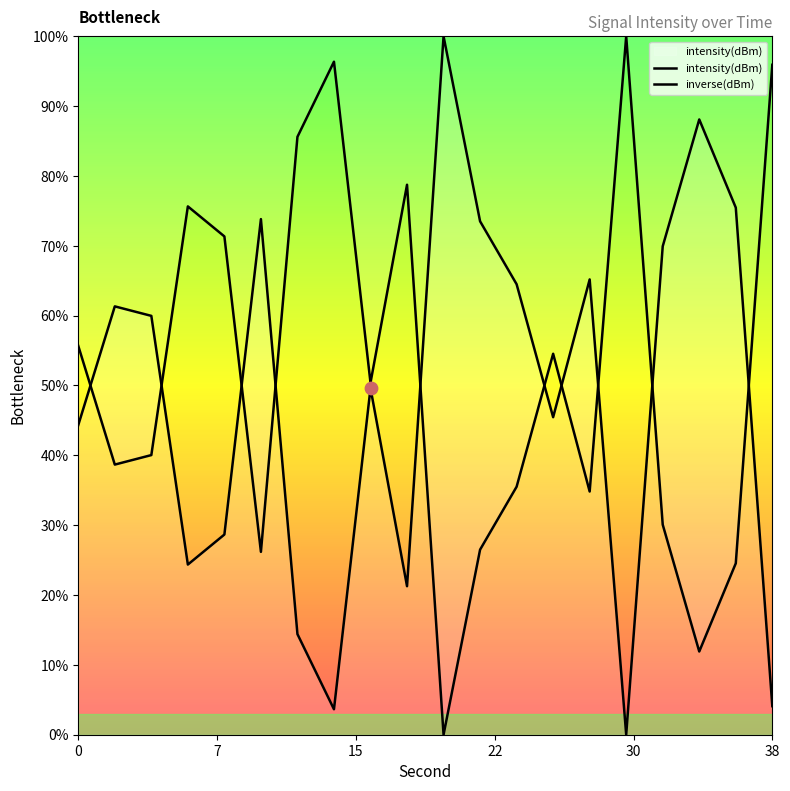

What is the ratio of the value at 20 to the value at 16?

2.0